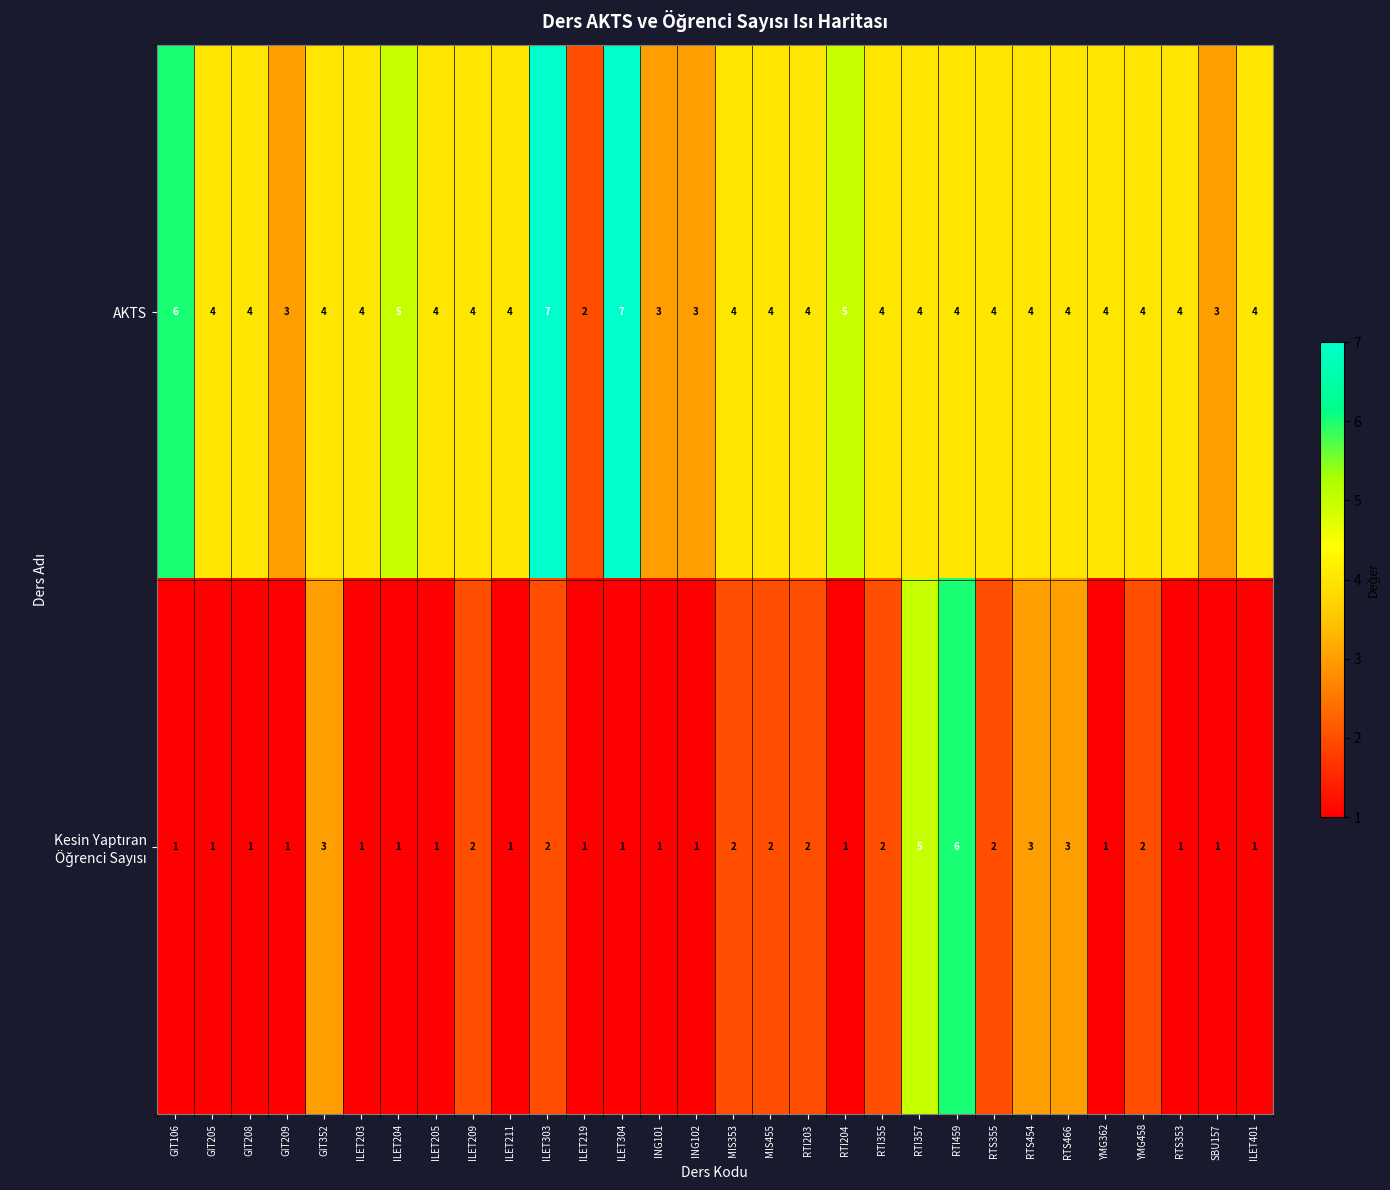

Is it true that AKTS equals 2 at RTI203?

False